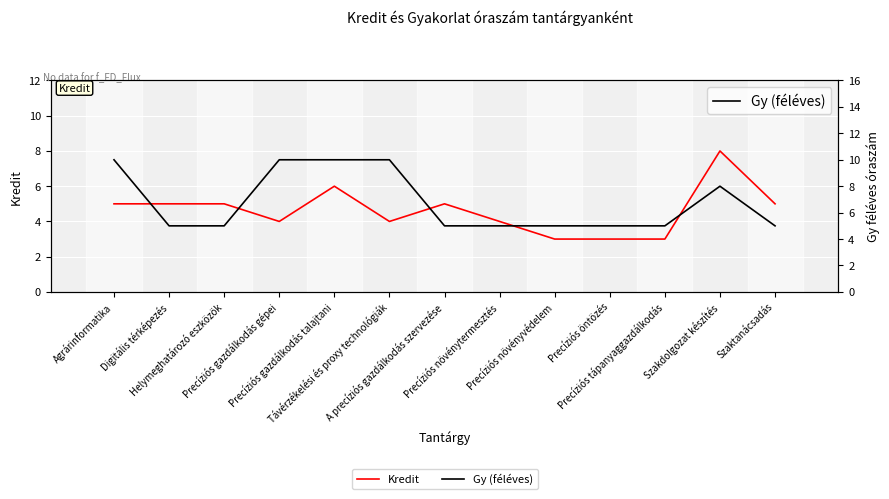

Reading left to right, what are all the values shown in this chart?

Kredit: 5	5	5	4	6	4	5	4	3	3	3	8	5
Gy (féléves): 10	5	5	10	10	10	5	5	5	5	5	8	5